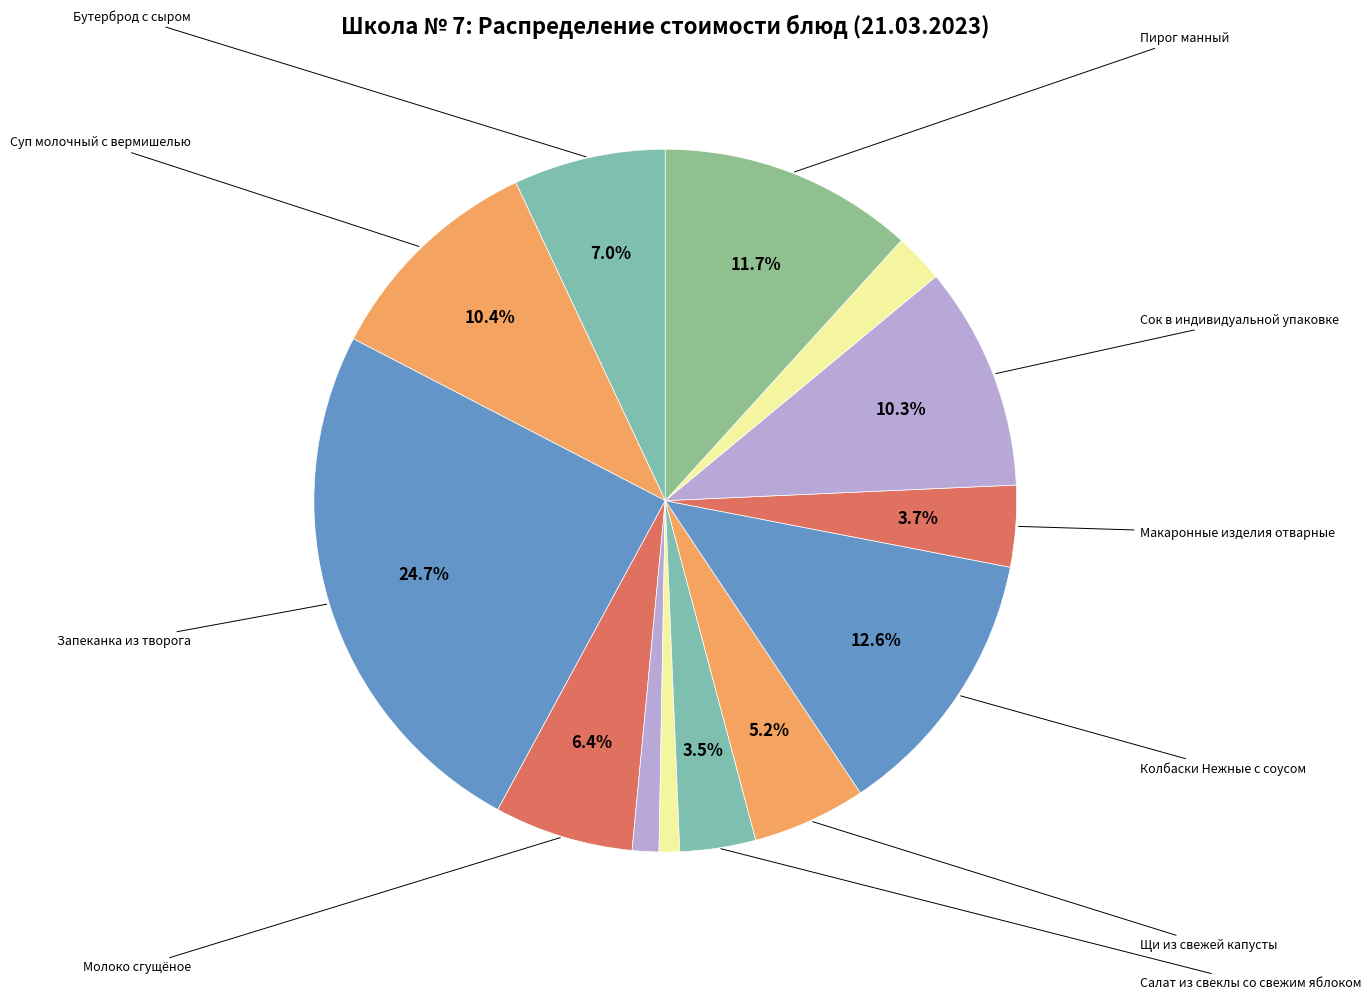

Count the number of slices in the pie.

13